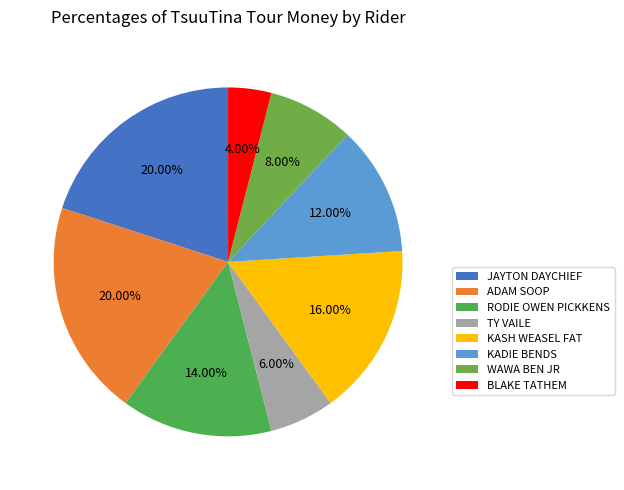

What is the ratio of the value at ADAM SOOP to the value at KADIE BENDS?

1.7